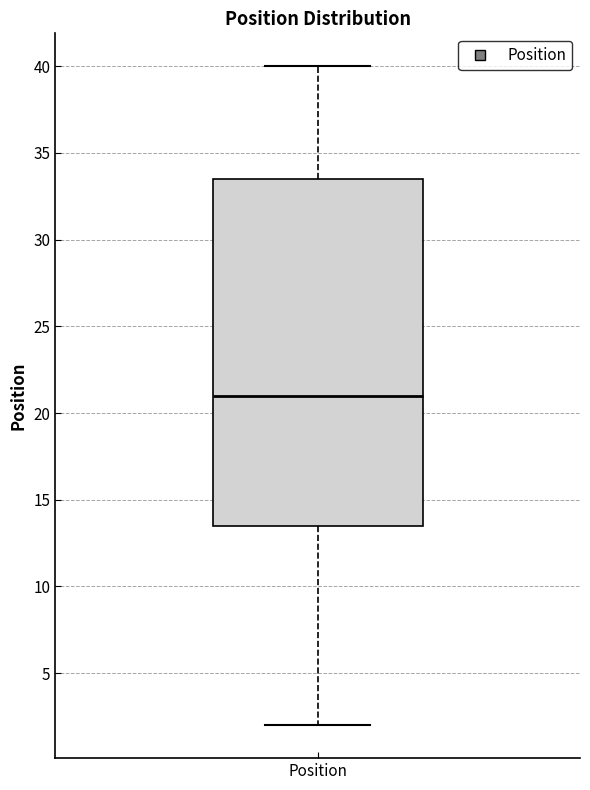

Read this box plot against the y-axis: the position of the median line, the range covered by the box, and the ends of both whiskers. The values are not printed on the chart, so give them approximately, as read against the axis.

median 21.0, box 13.5 to 33.5, whiskers 2.0 to 40.0